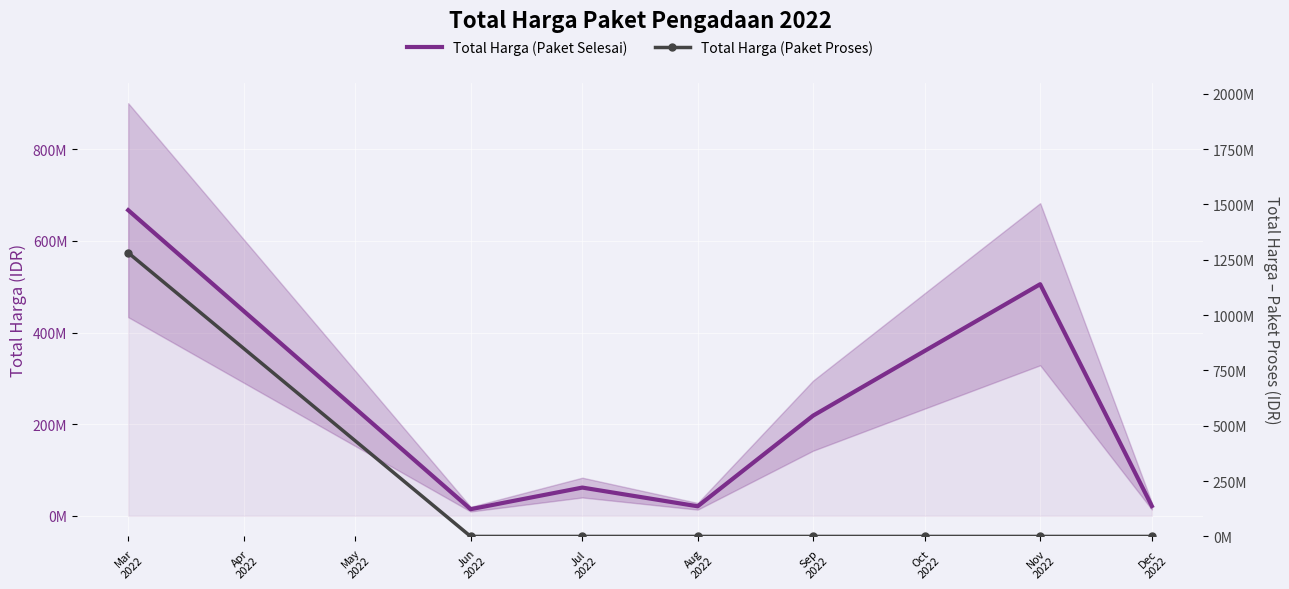

What is the difference between the maximum and second lowest values in the Total Harga (Paket Selesai) series?

646462000